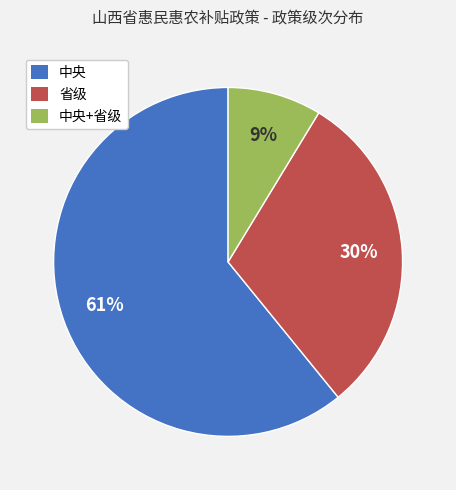

What percentage is the 省级 slice, to the nearest percent?

30%